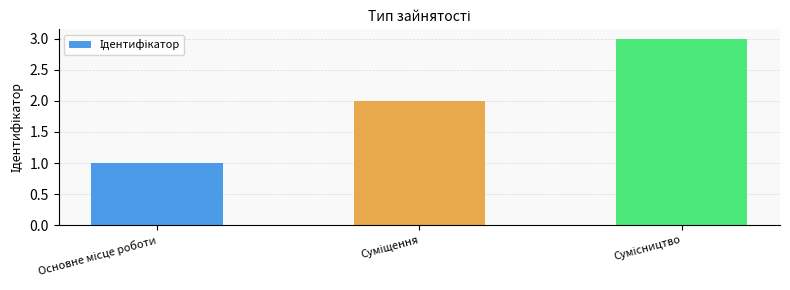

What is the maximum value shown in the chart?

3